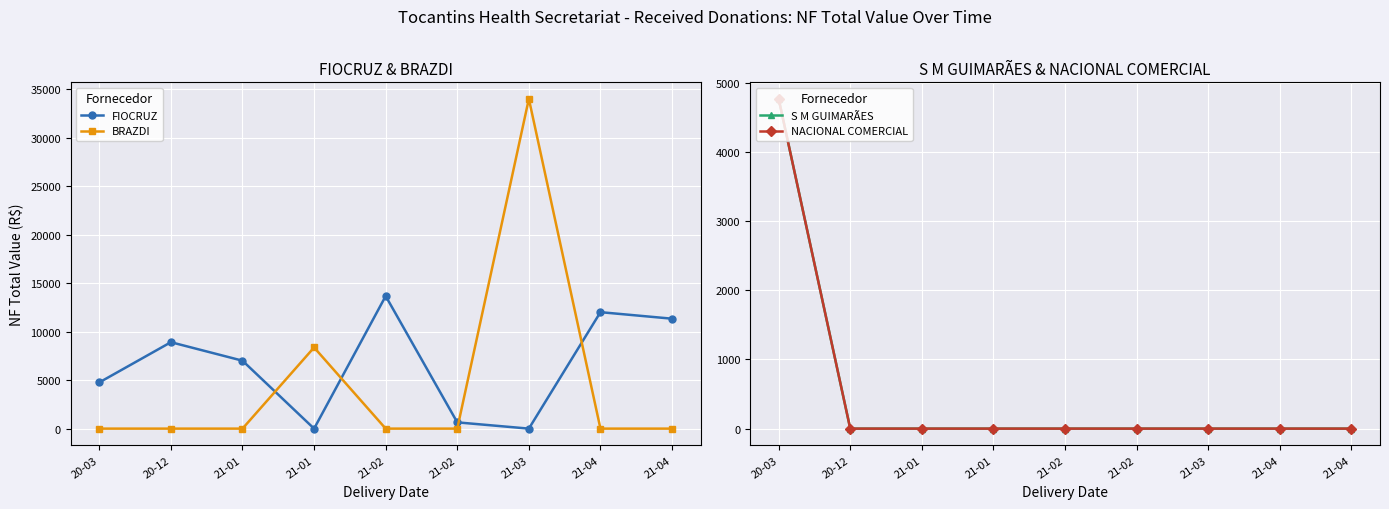

Read the FIOCRUZ value at 20-03.

4766.8